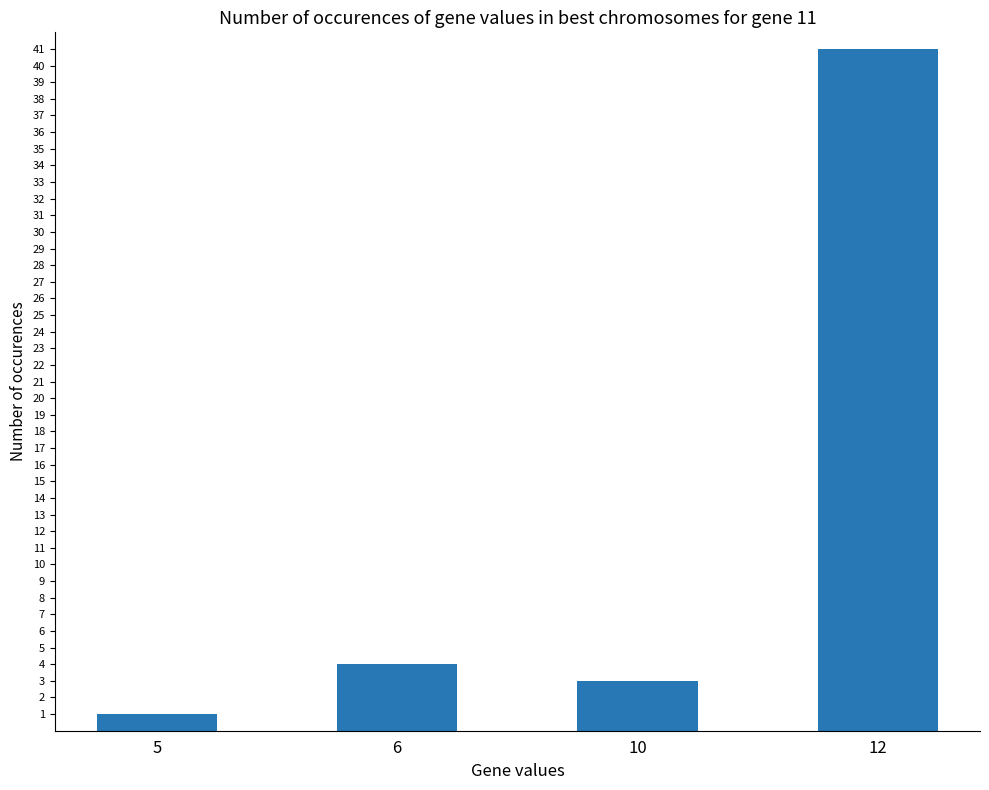

Rank the categories by value from lowest to highest.

5, 10, 6, 12